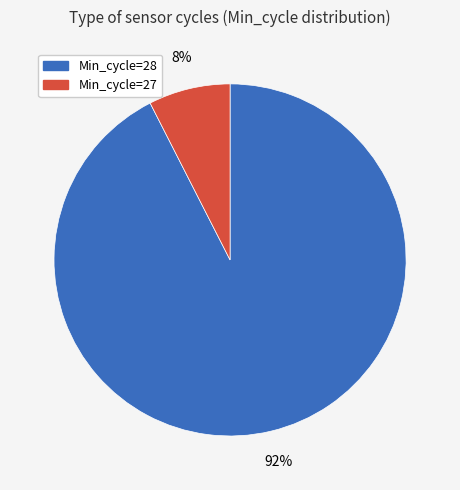

Is there a majority slice in this chart?

Yes